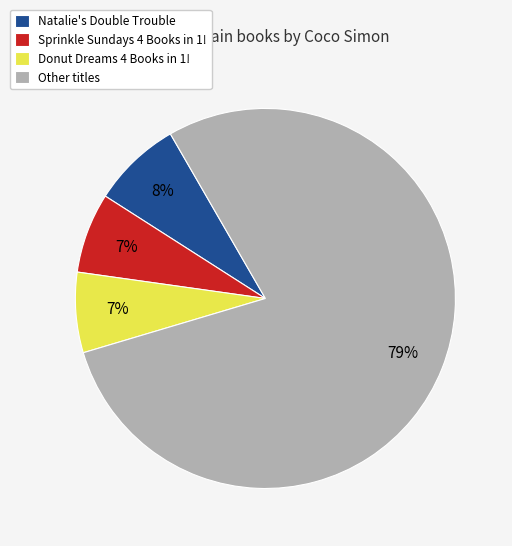

How many segments does this pie chart have?

4